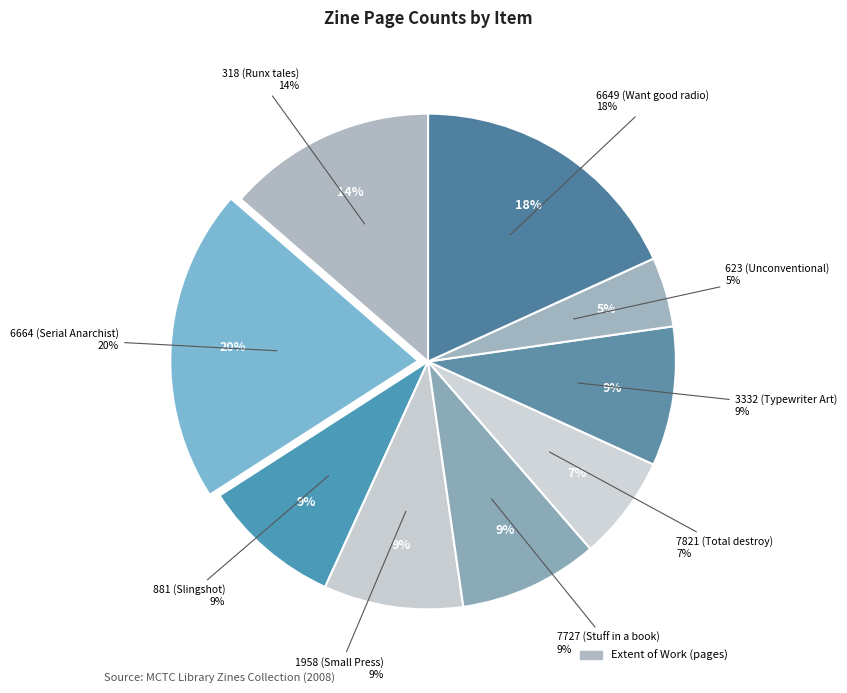

Approximately how many times larger is the value at 881 (Slingshot) compared to 3332 (Typewriter Art)?

1.0